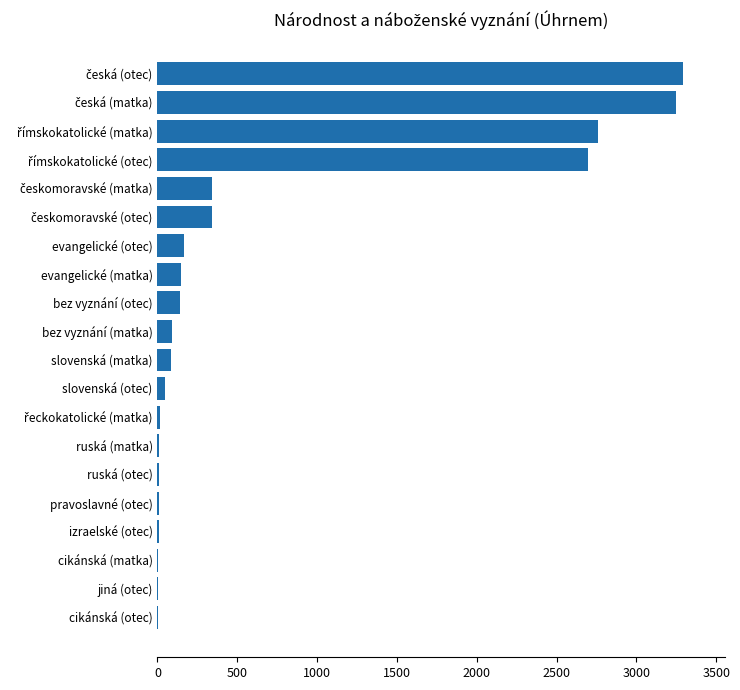

Between bez vyznání (otec) and ruská (otec), which is larger?

bez vyznání (otec)